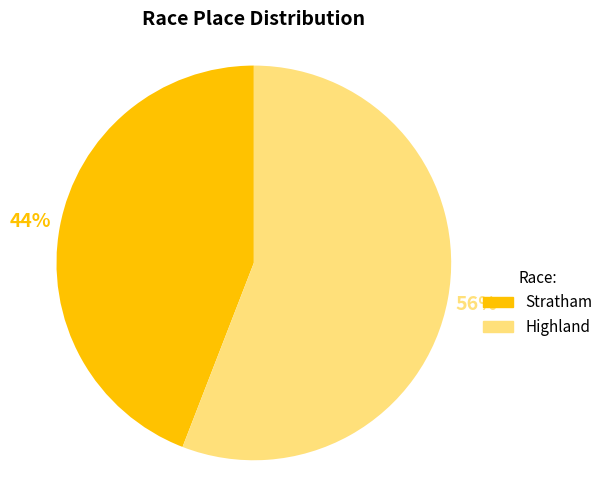

Is the sum of Highland and Stratham greater than half?

Yes